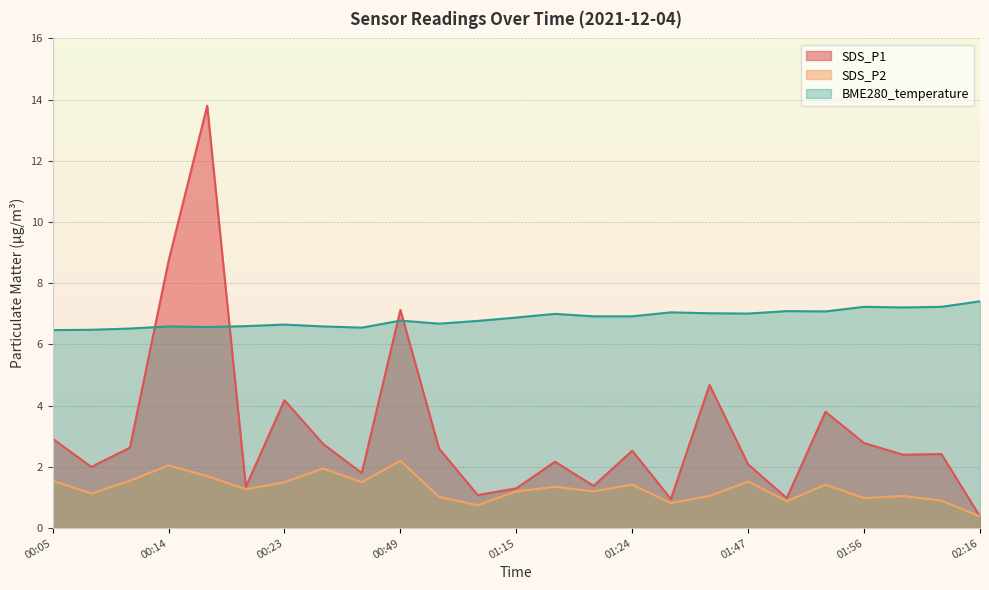

Is it true that the value at 02:03 is 2.3?

False